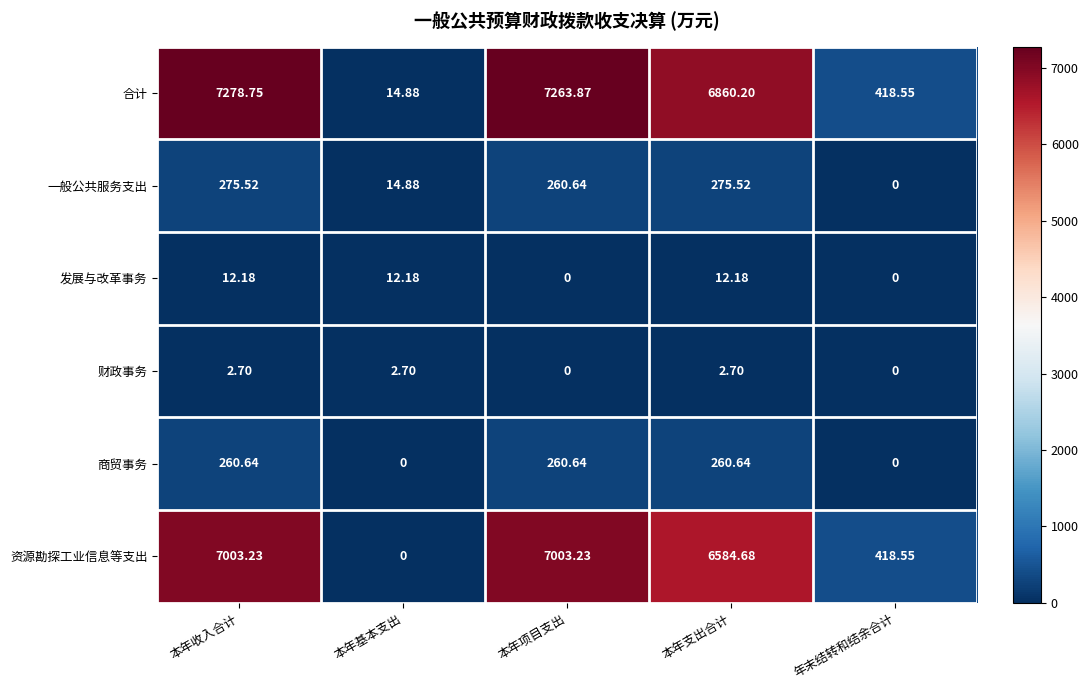

Which label corresponds to the largest value in the chart?

本年收入合计